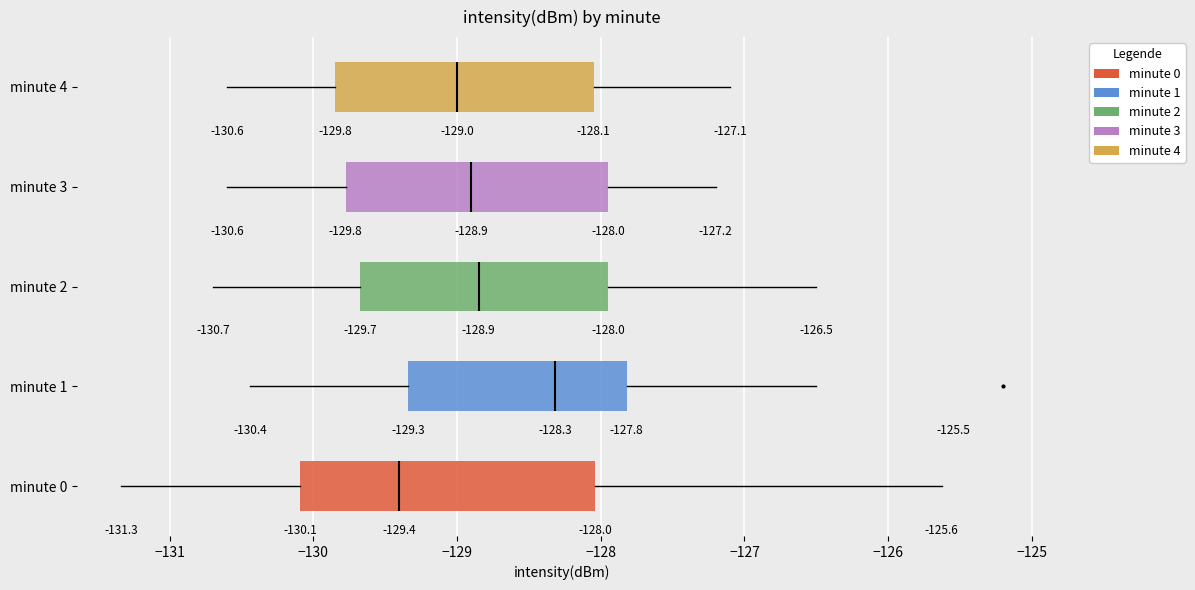

Which box's median line is the furthest to the right?

minute 1